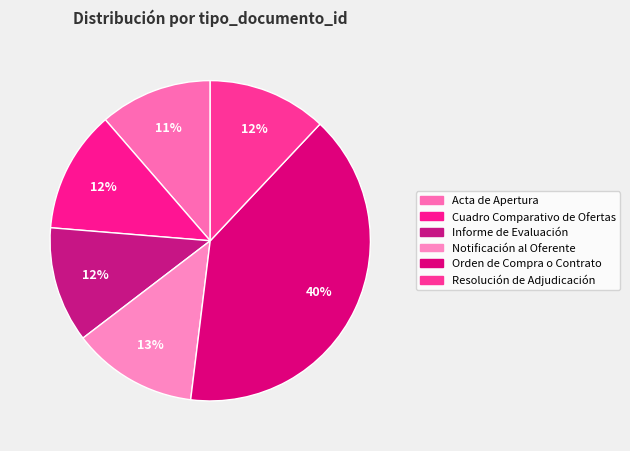

Approximately how many times larger is the value at Resolución de Adjudicación compared to Orden de Compra o Contrato?

0.3